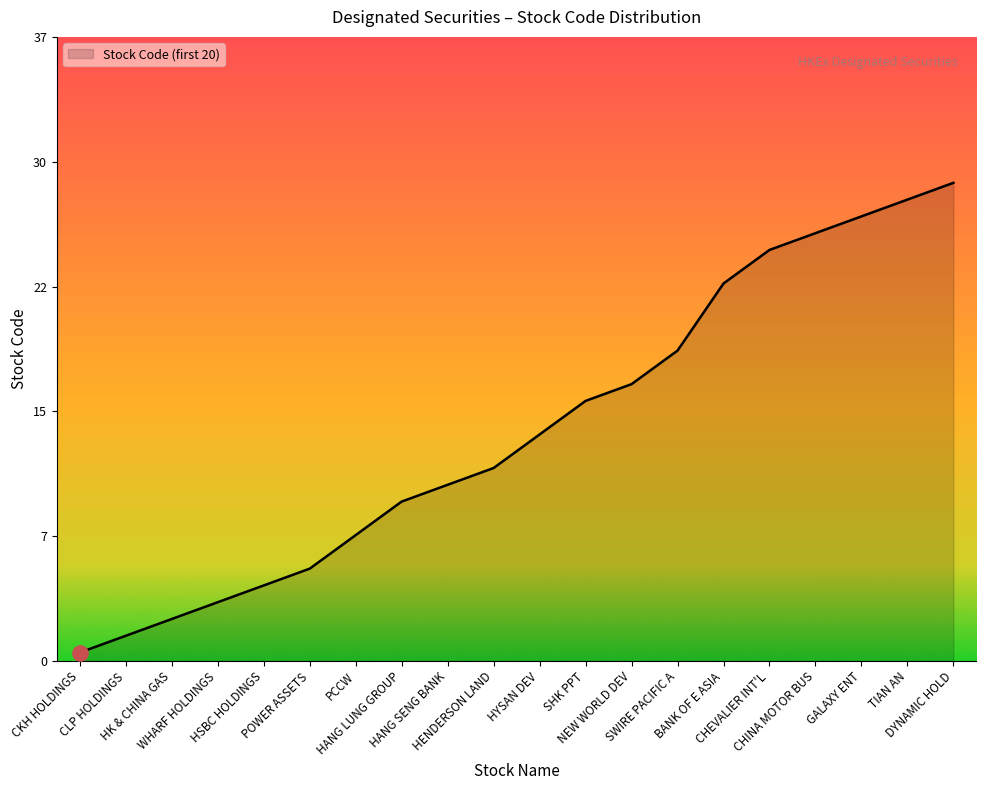

Between BANK OF E ASIA and CKH HOLDINGS, which is larger?

BANK OF E ASIA